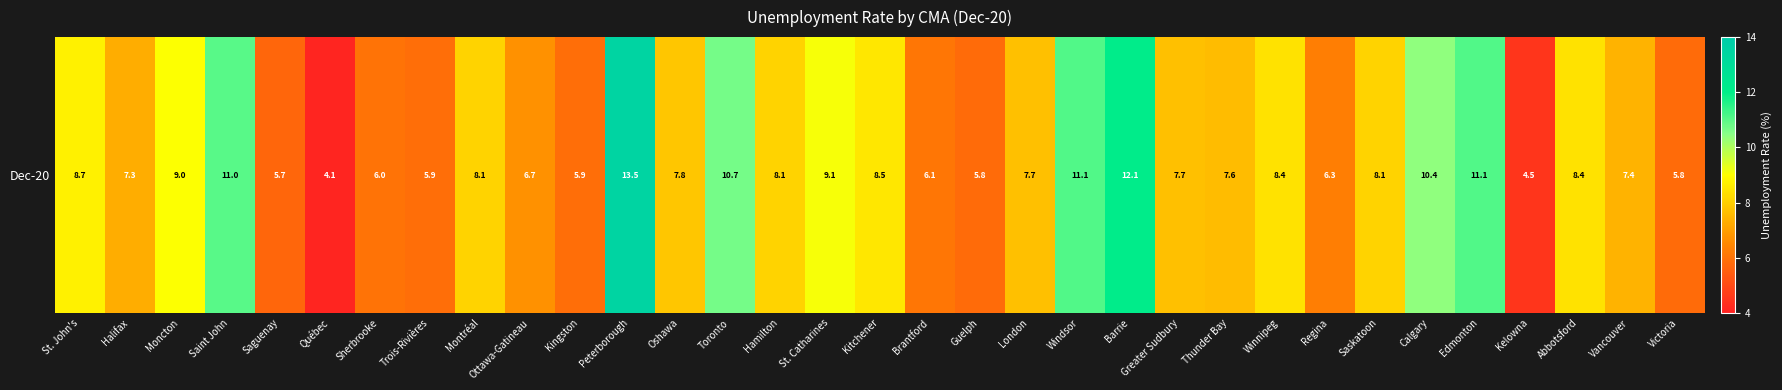

Reading right to left, what are all the values shown in this chart?

5.8	7.4	8.4	4.5	11.1	10.4	8.1	6.3	8.4	7.6	7.7	12.1	11.1	7.7	5.8	6.1	8.5	9.1	8.1	10.7	7.8	13.5	5.9	6.7	8.1	5.9	6.0	4.1	5.7	11.0	9.0	7.3	8.7